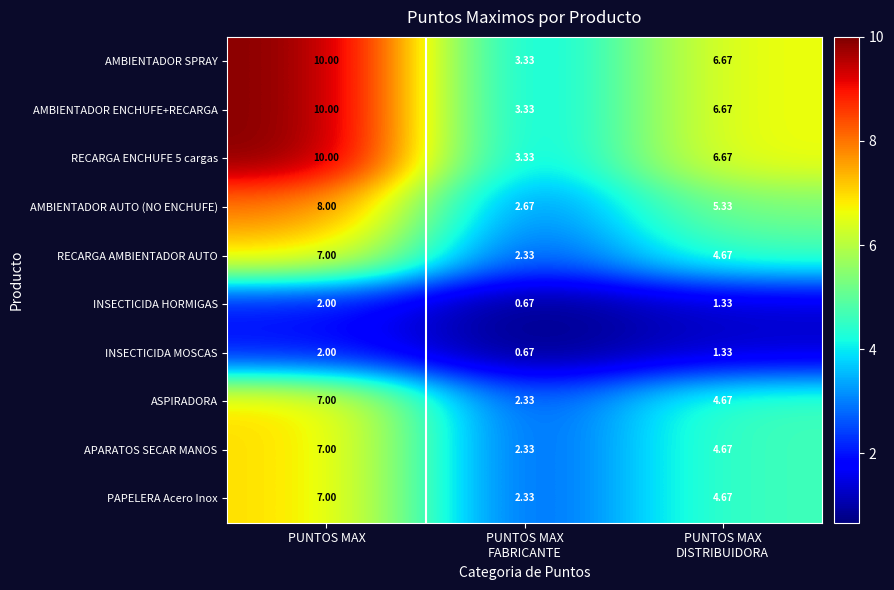

At how many categories does at least one series exceed 7?

1